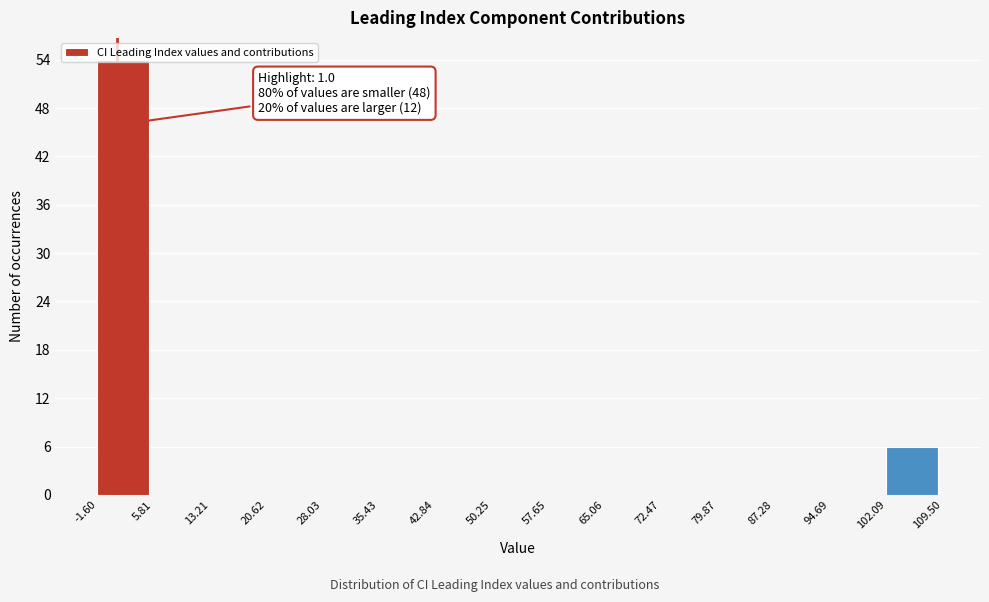

Over which range of the x-axis is the bar tallest?

-1.60 to 5.81